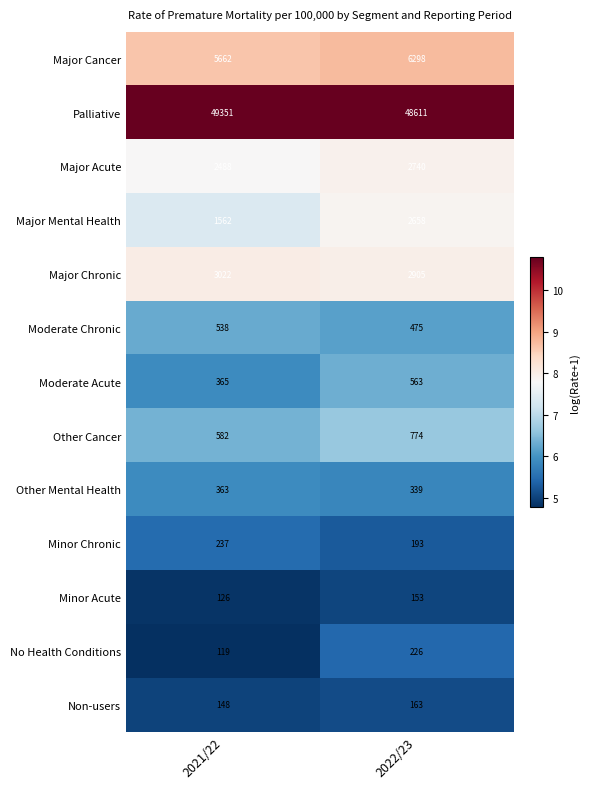

What is the approximate value of No Health Conditions at 2022/23?

226